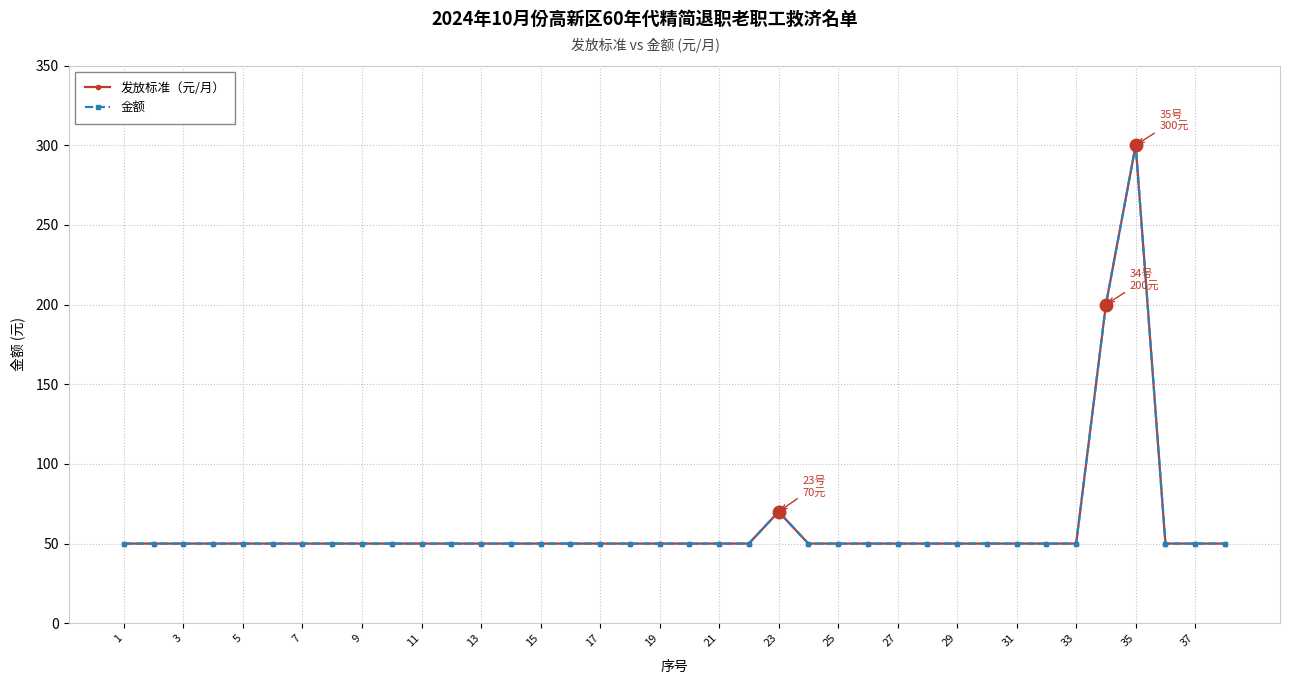

How many lines are shown in the chart?

2